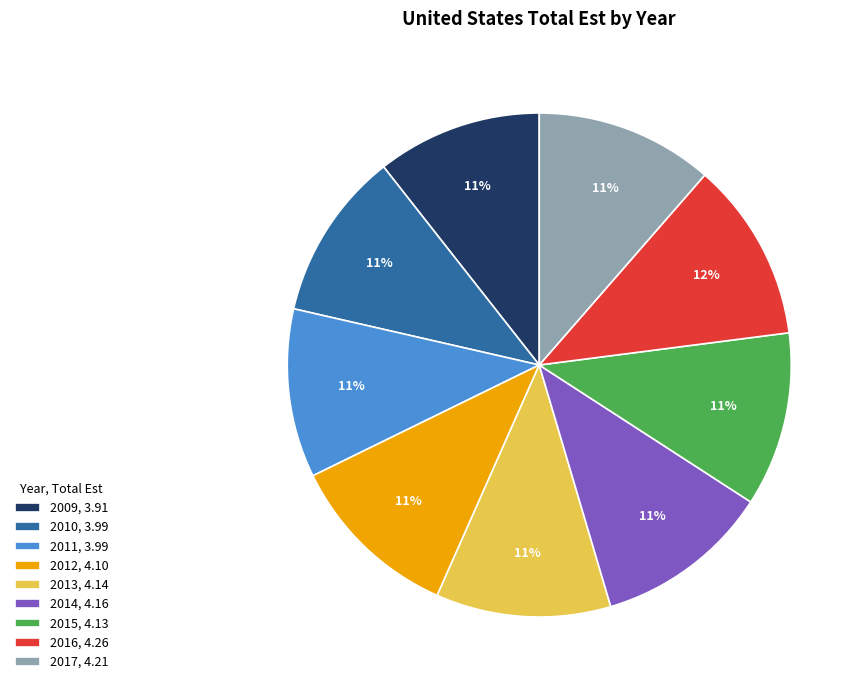

Is there any slice that represents more than half of the pie?

No